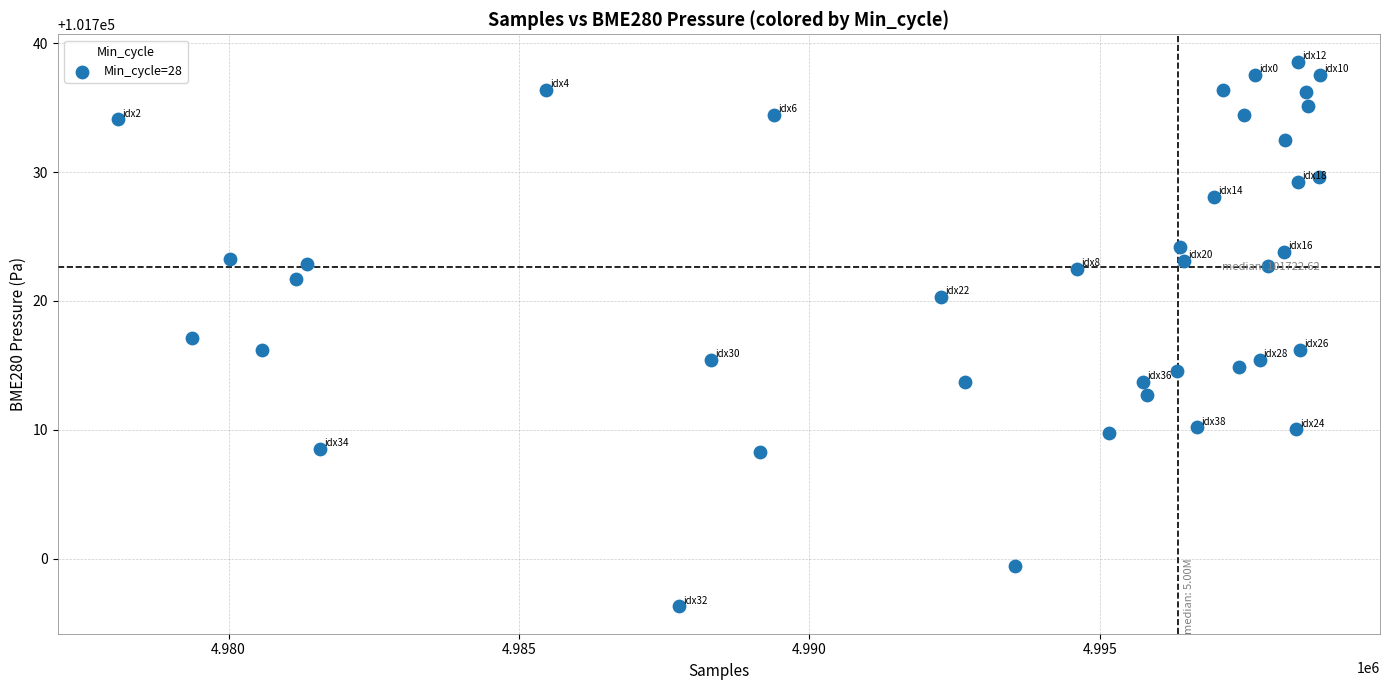

What is the range of Y values (max minus min)?

42.3